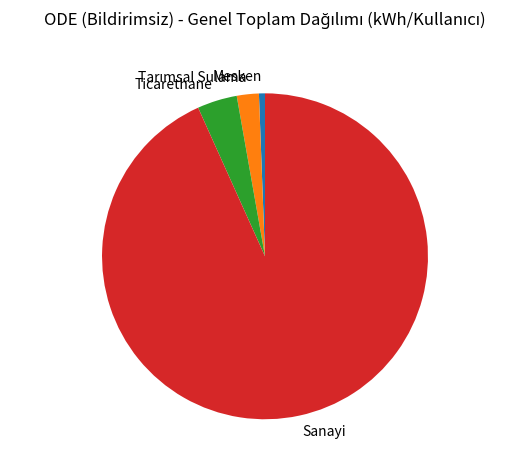

How many segments does this pie chart have?

4